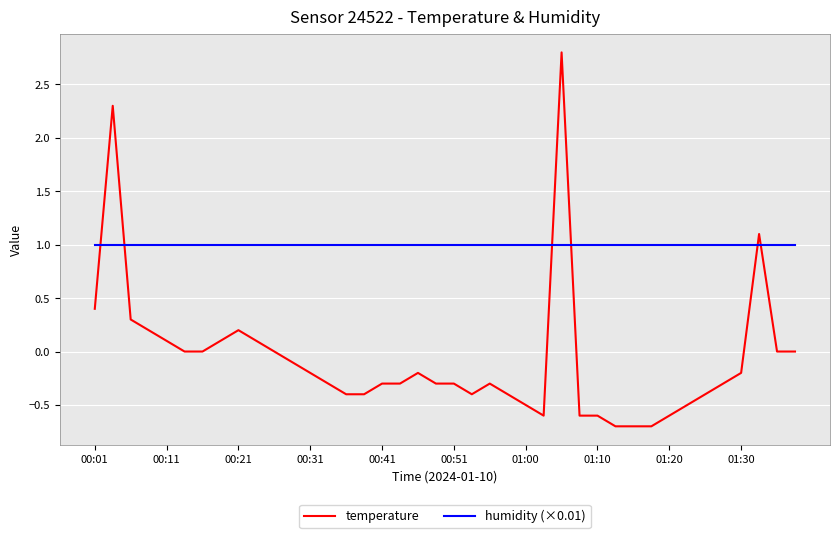

True or false: temperature and humidity (×0.01) cross at least once.

True